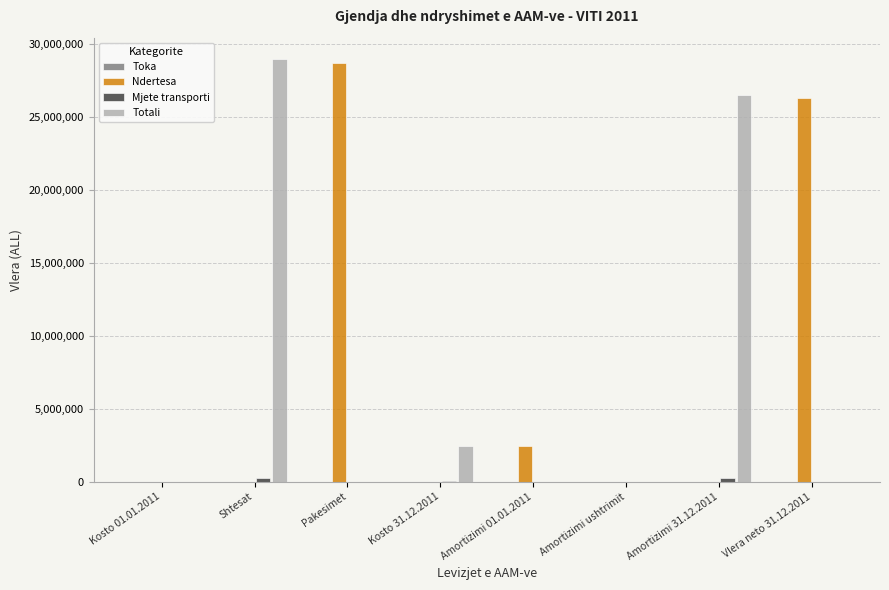

Which category has the highest value in the Totali series?

Shtesat